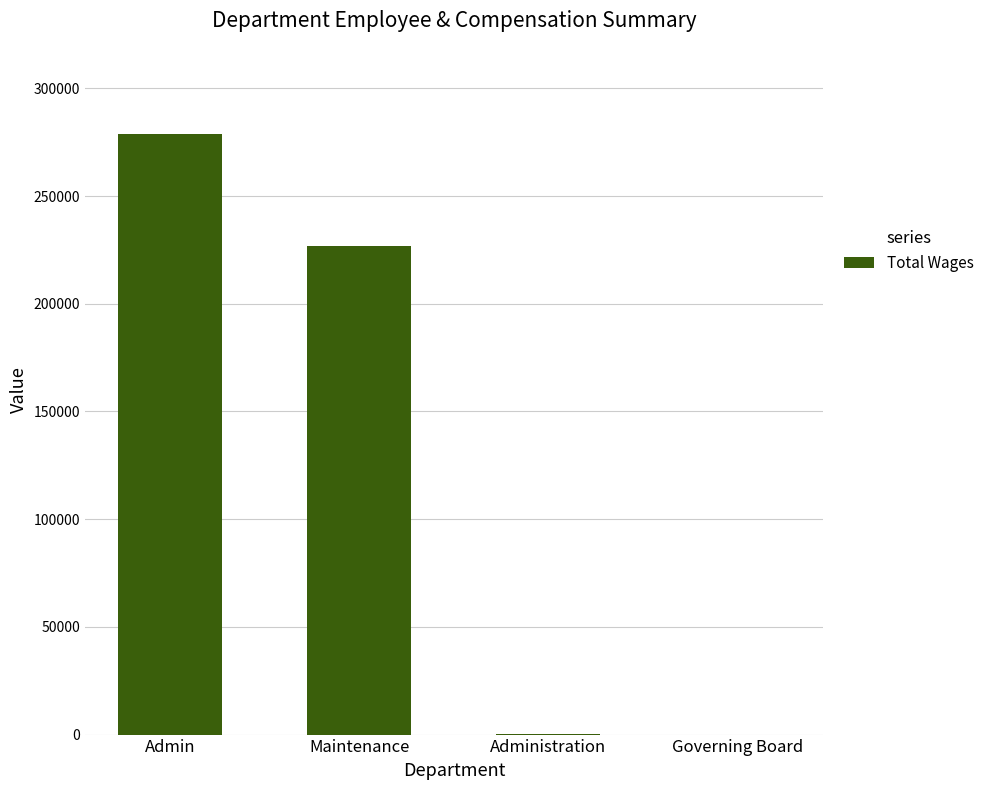

True or false: the data shows 108637 at Maintenance.

False